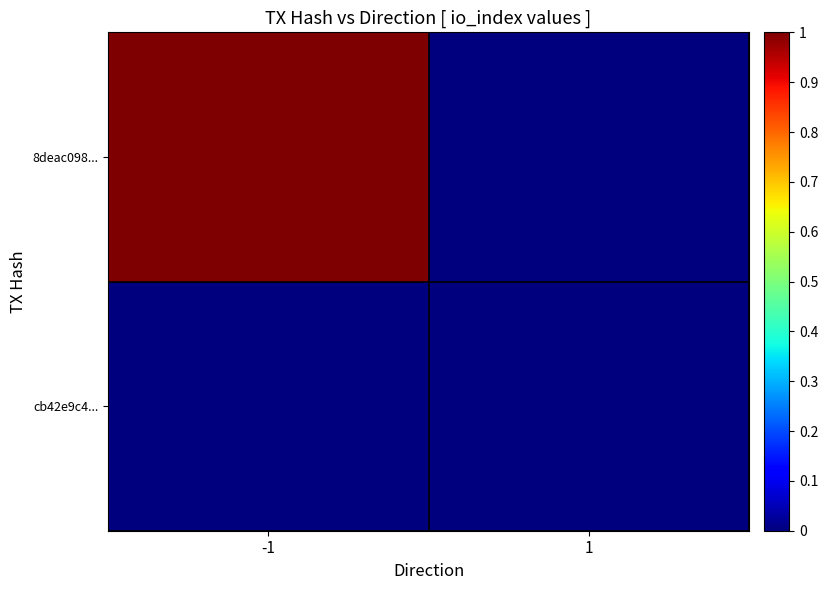

Reading left to right, list all the values displayed in this chart.

cb42e9c4...: -1=0	1=0
8deac098...: -1=1	1=0